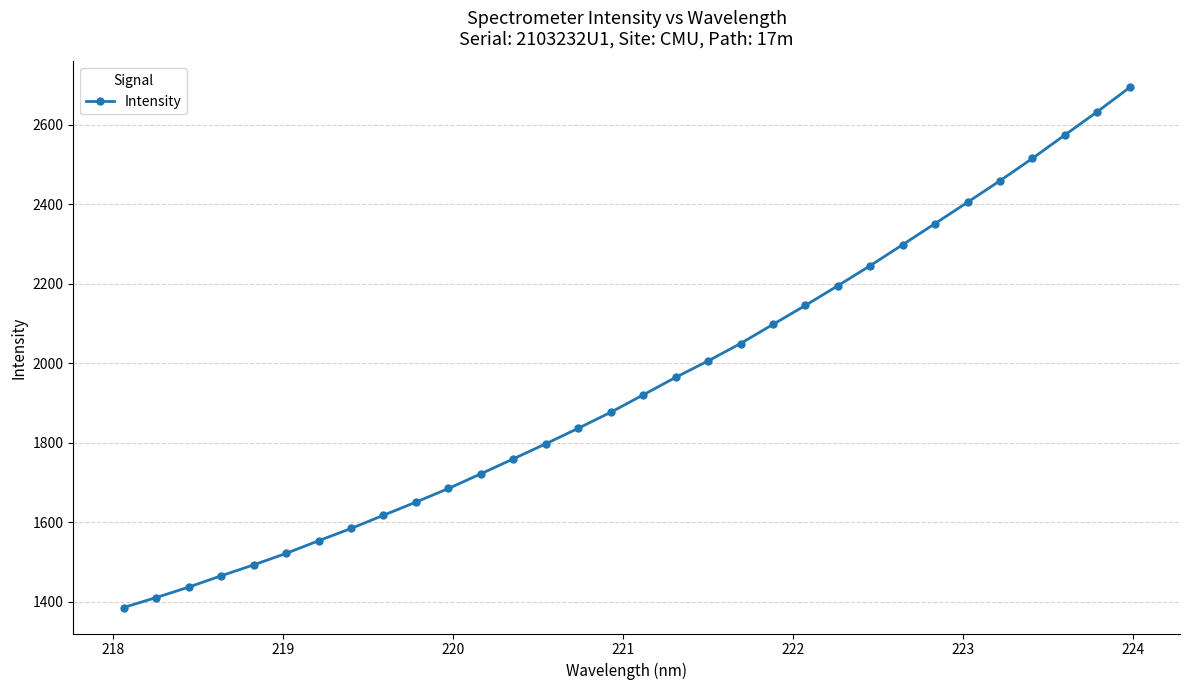

What is the value of the 29th point from the left?

2515.7